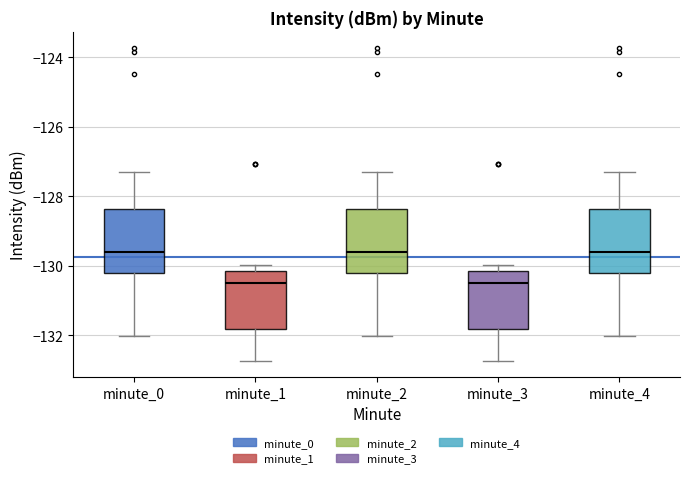

Reading left to right, read every box against the y-axis: the position of its median line, the range the box covers, and the ends of its whiskers. The values are not printed on the chart, so give them approximately, as read against the axis.

minute_0: median -129.6, box -130.2 to -128.4, whiskers -132.0 to -127.4
minute_1: median -130.4, box -131.8 to -130.2, whiskers -132.8 to -130.0
minute_2: median -129.6, box -130.2 to -128.4, whiskers -132.0 to -127.4
minute_3: median -130.4, box -131.8 to -130.2, whiskers -132.8 to -130.0
minute_4: median -129.6, box -130.2 to -128.4, whiskers -132.0 to -127.4